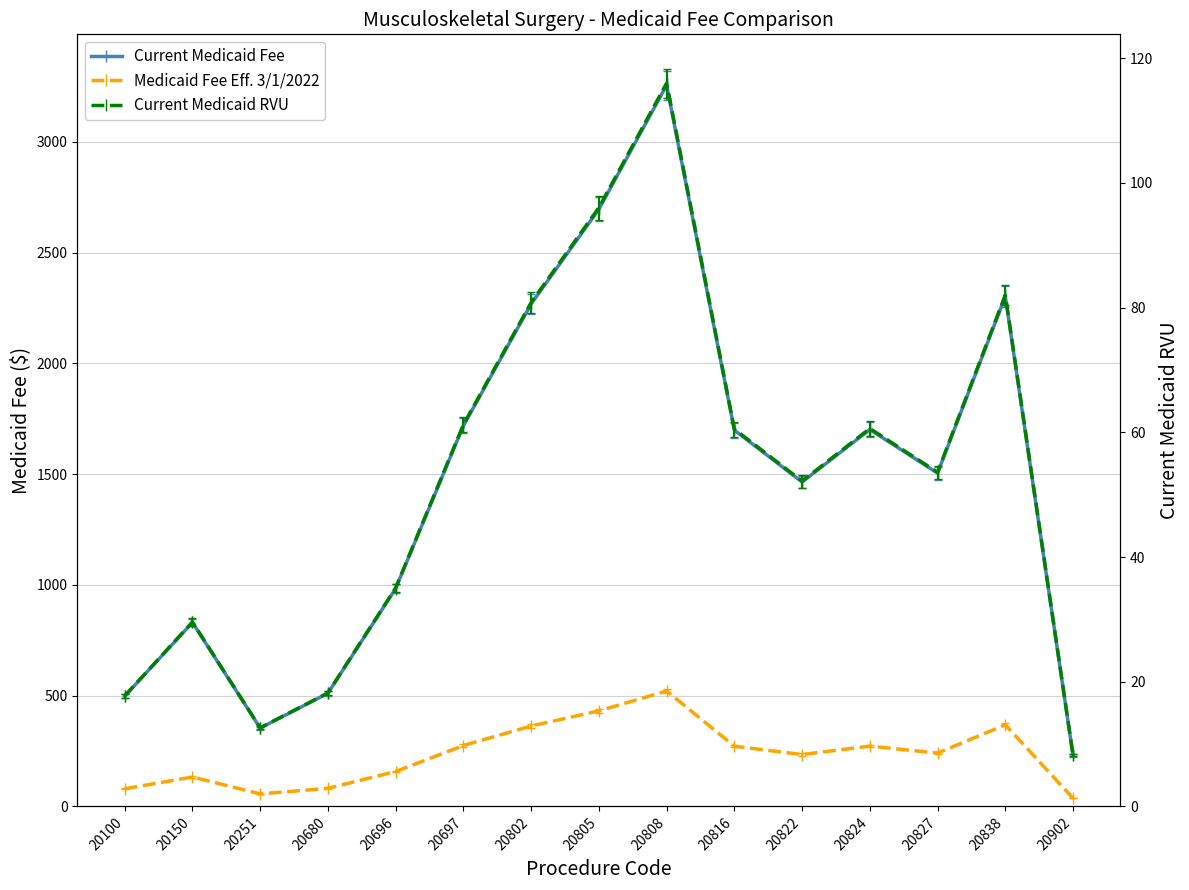

What is the average value of the Medicaid Fee Eff. 3/1/2022 series?

234.8